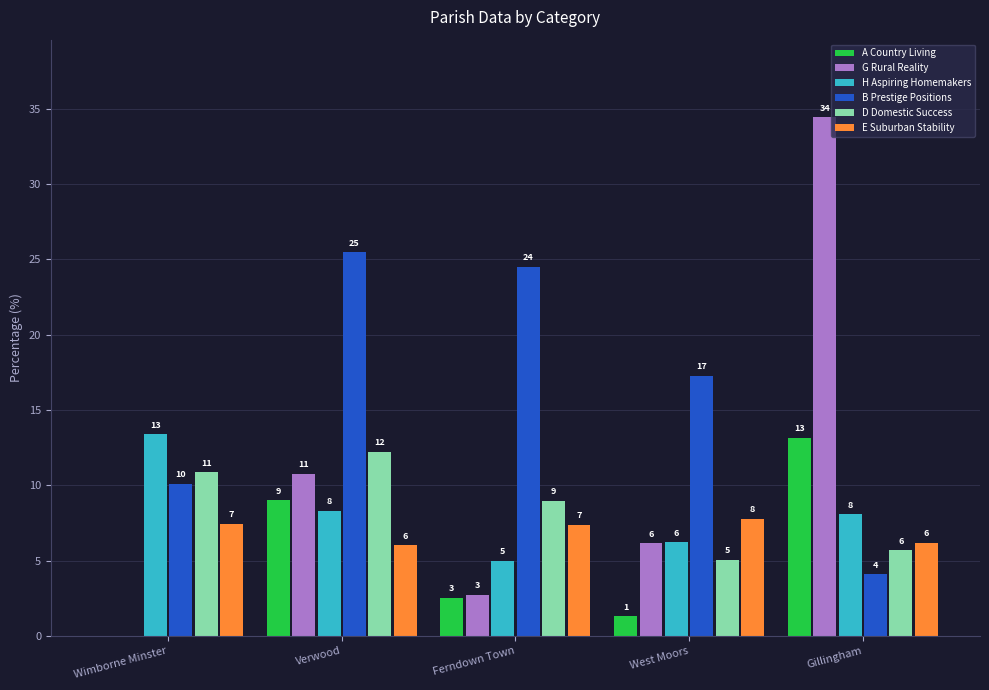

Is it true that A Country Living equals 0.0 at Wimborne Minster?

True